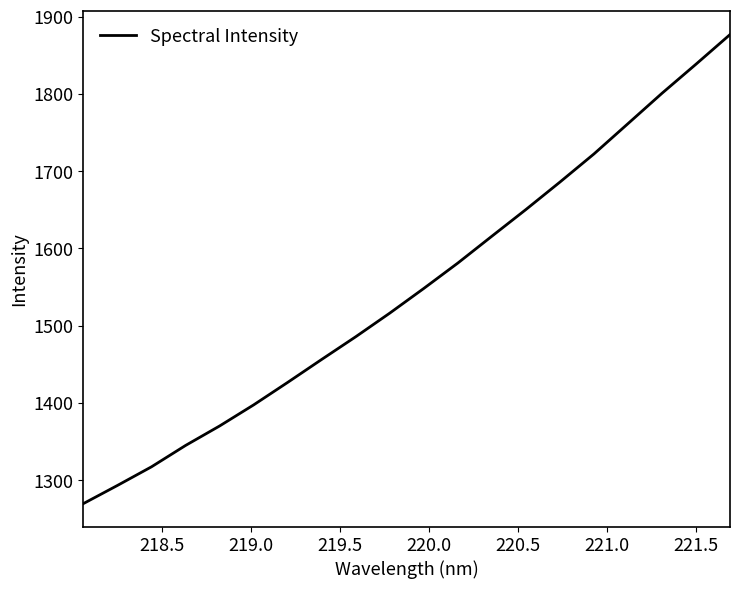

Count the number of data series in this chart.

1